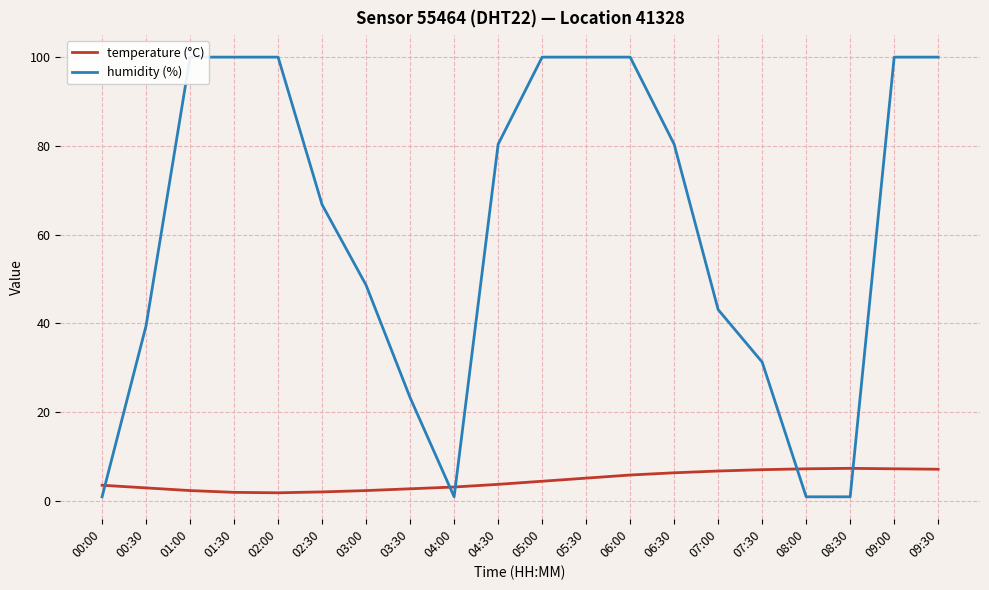

In temperature (°C), how many points are higher than both neighbors (excluding endpoints)?

1